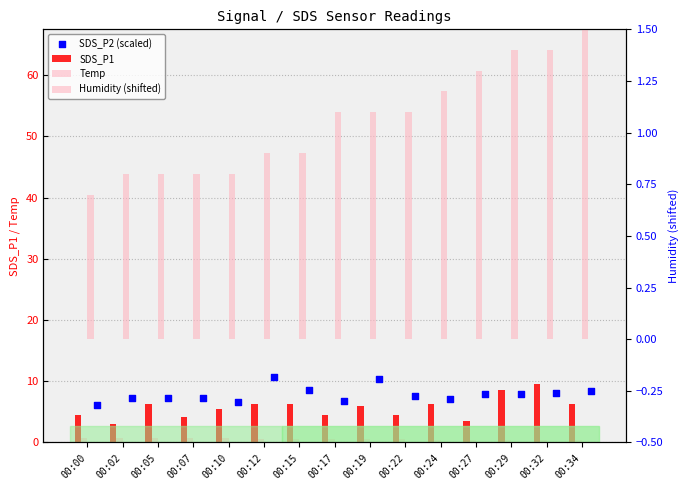

Is the value of SDS_P1 at 00:22 greater than the value of Humidity (shifted) at 00:22?

Yes